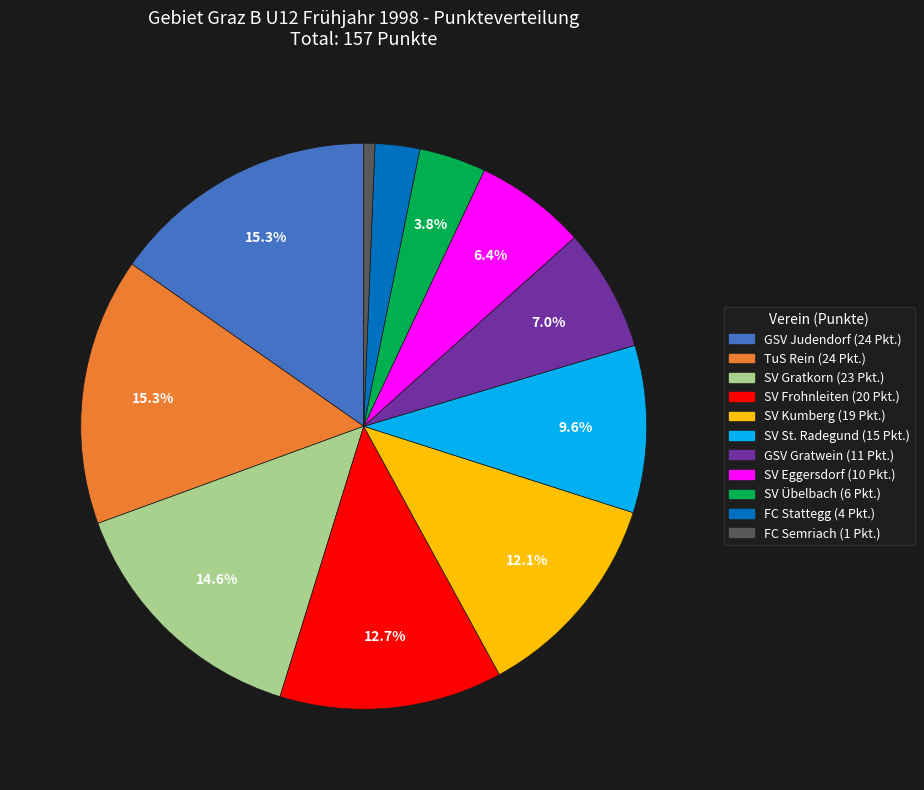

To the nearest percent, what is the difference between the GSV Gratwein and SV Eggersdorf slice percentages?

1%